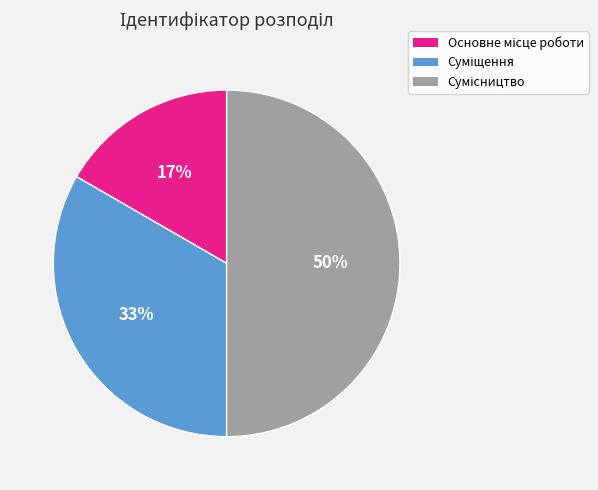

To the nearest percent, what is the average slice percentage?

33%